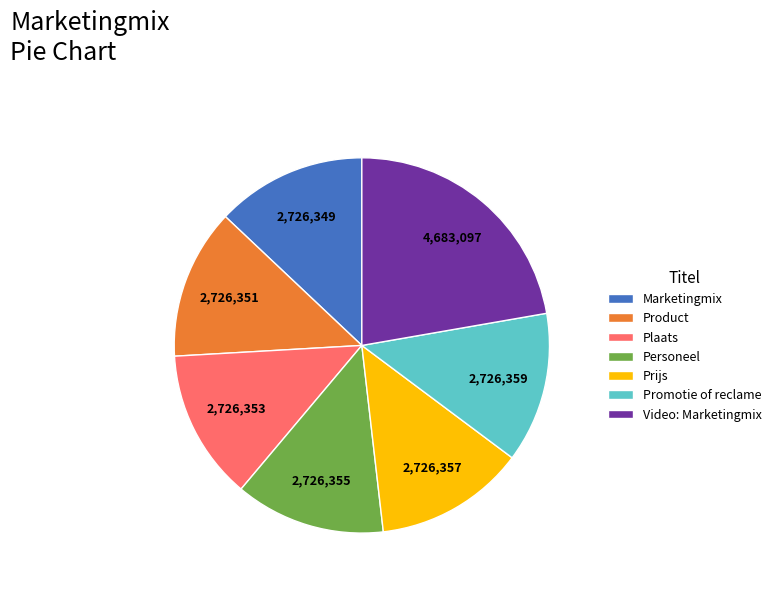

Count the number of slices in the pie.

7